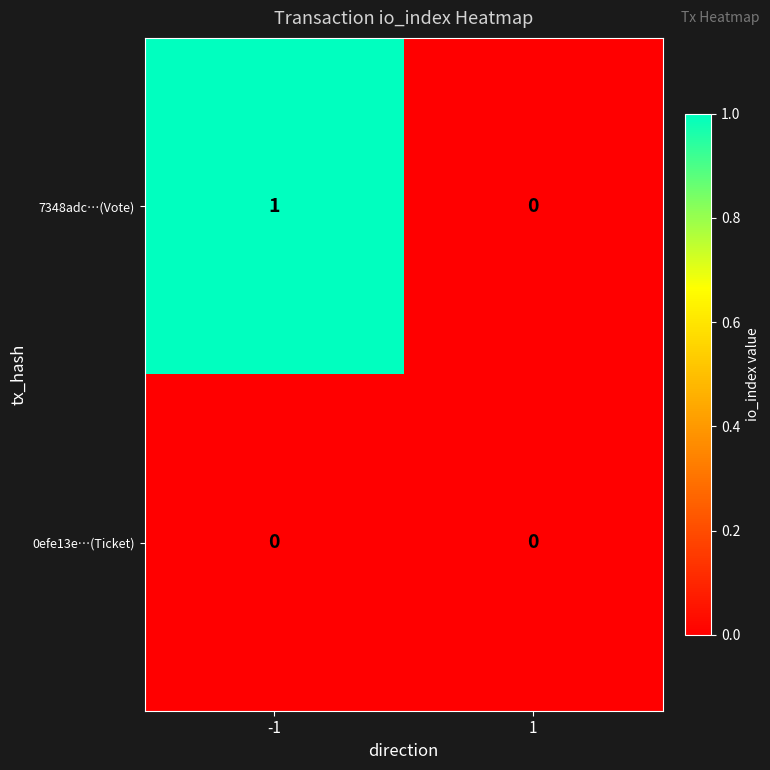

How many categories are shown in the chart?

2